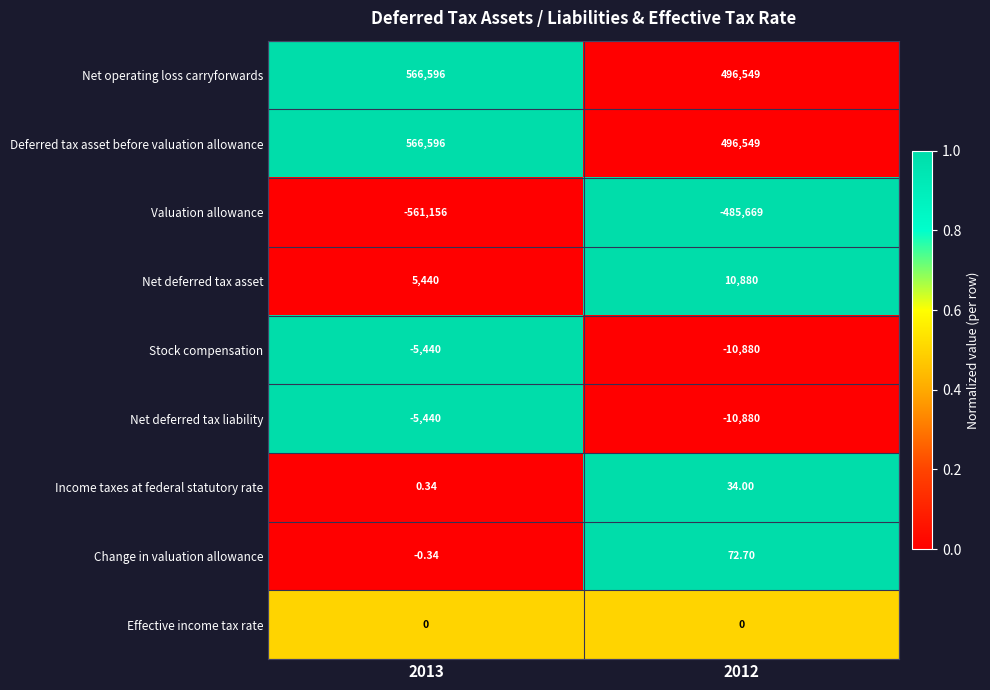

At which category is the sum across all series the highest?

2013